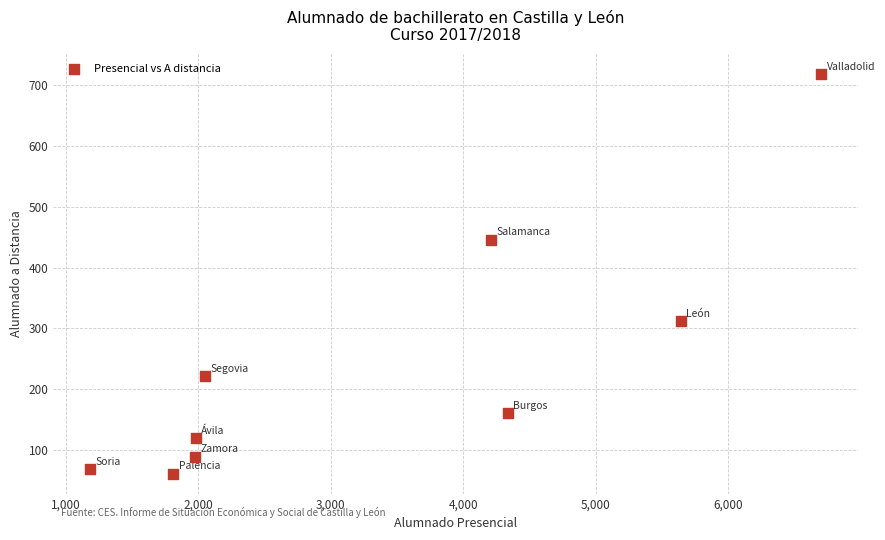

What Y value in the scatter plot is closest to 389?

446